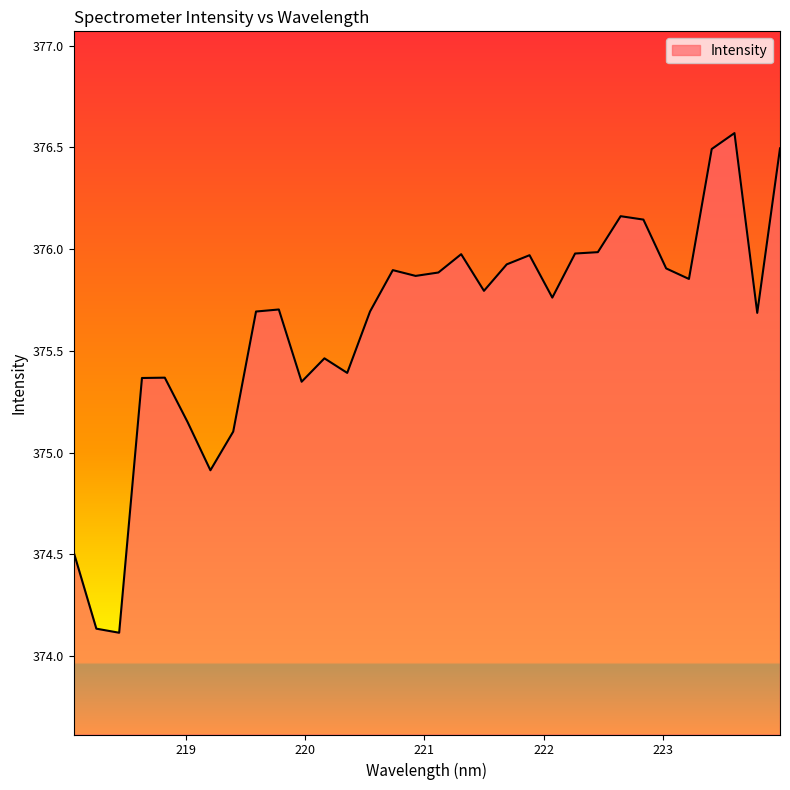

What is the greatest value displayed?

376.6